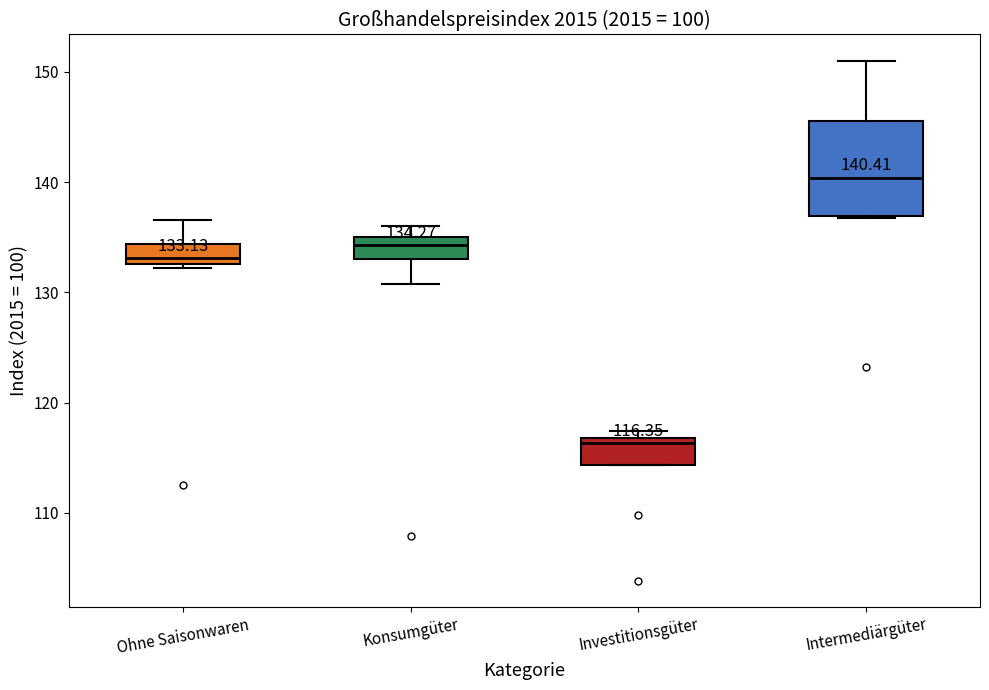

Which box is the tallest, from its lower edge to its upper edge?

Intermediärgüter